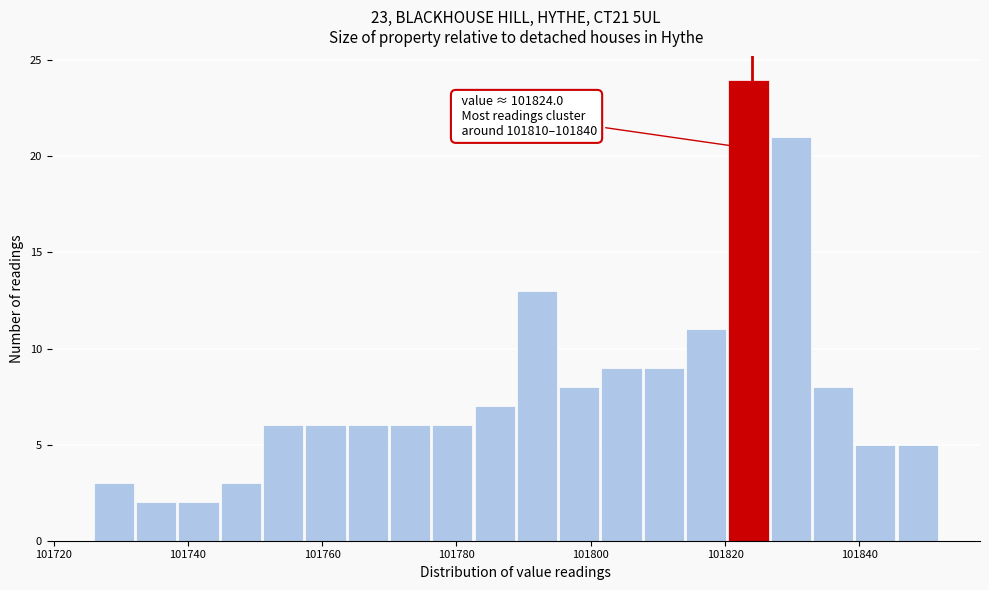

Read against the x-axis, roughly where is the centre of the tallest bar?

101824